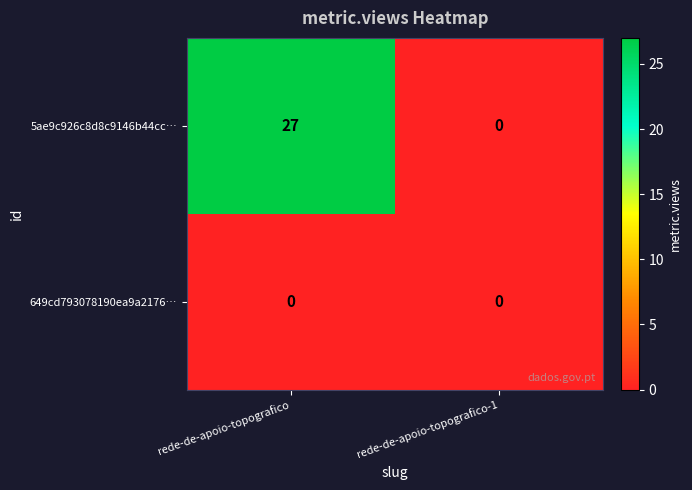

Which series has the largest total across all categories?

5ae9c926c8d8c9146b44cc…